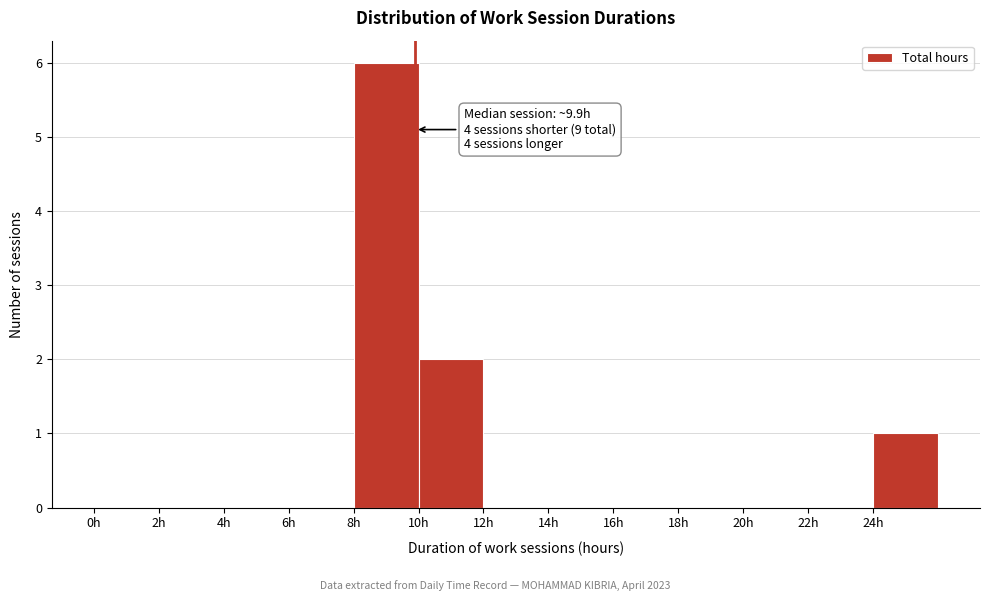

Over which range of the x-axis is the bar tallest?

8 to 10